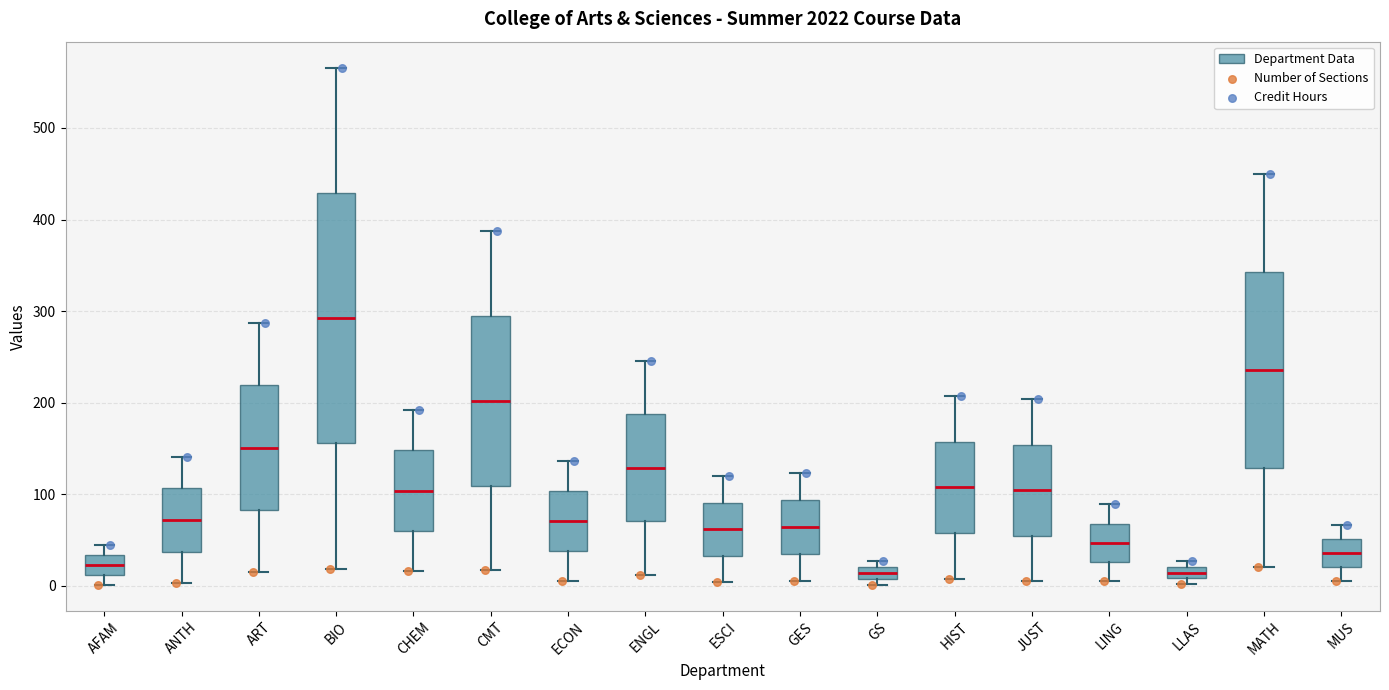

Which box is the tallest, from its lower edge to its upper edge?

BIO